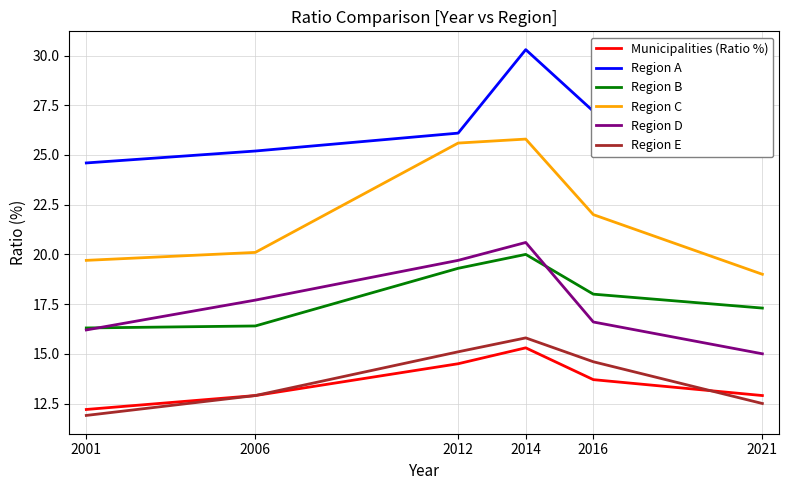

Reading right to left, extract all data points from this chart.

Municipalities (Ratio %): 12.9	13.7	15.3	14.5	12.9	12.2
Region A: 25.0	27.2	30.3	26.1	25.2	24.6
Region B: 17.3	18.0	20.0	19.3	16.4	16.3
Region C: 19.0	22.0	25.8	25.6	20.1	19.7
Region D: 15.0	16.6	20.6	19.7	17.7	16.2
Region E: 12.5	14.6	15.8	15.1	12.9	11.9